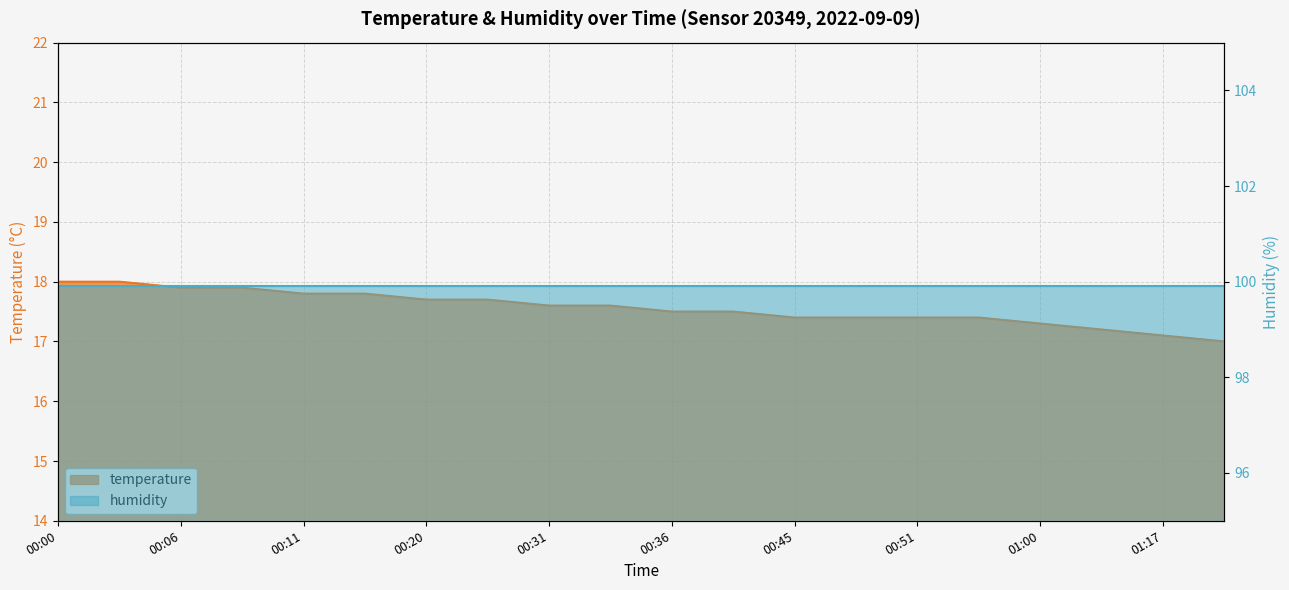

Rank the categories by value from highest to lowest.

00:00, 00:03, 00:06, 00:09, 00:11, 00:15, 00:20, 00:23, 00:31, 00:34, 00:36, 00:42, 00:45, 00:48, 00:51, 00:54, 01:00, 01:06, 01:17, 01:26